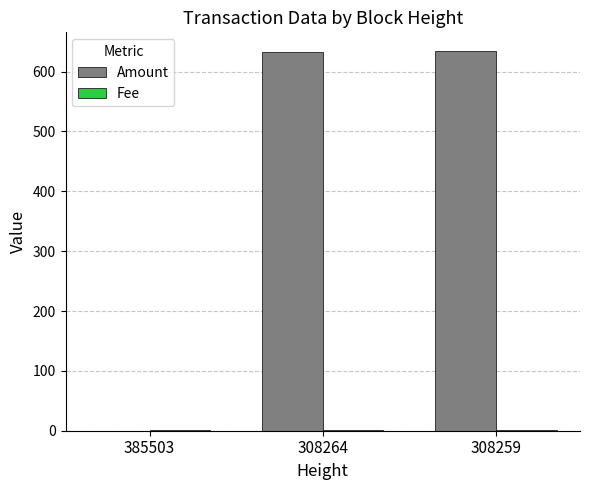

Which series has the largest total across all categories?

Amount